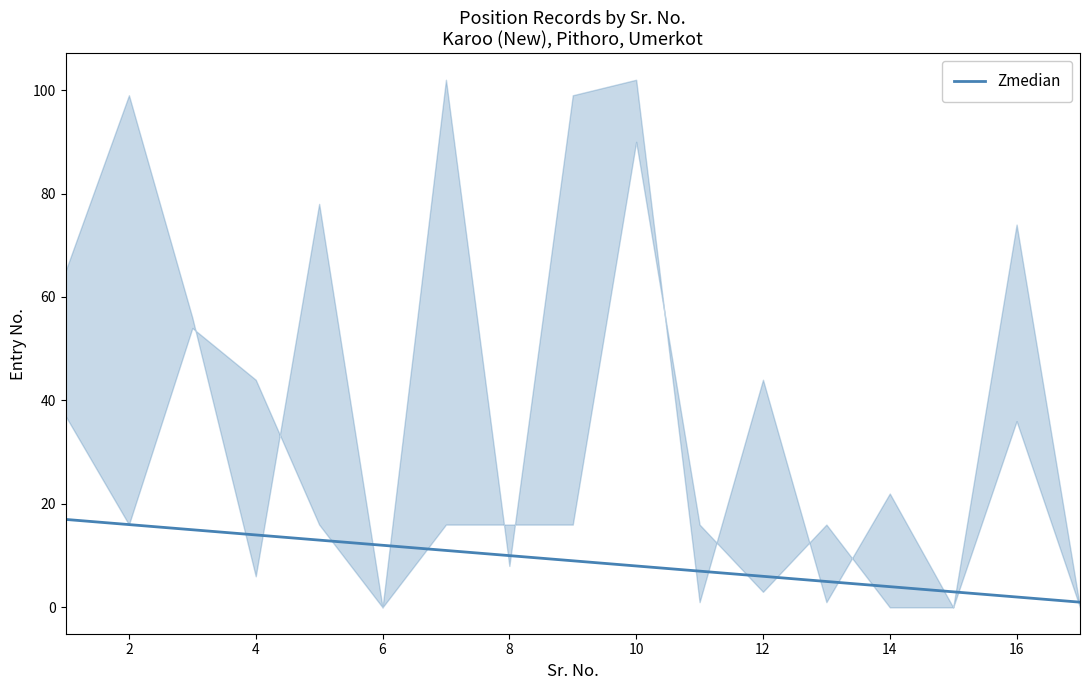

What is the highest value of the Zmedian series?

17